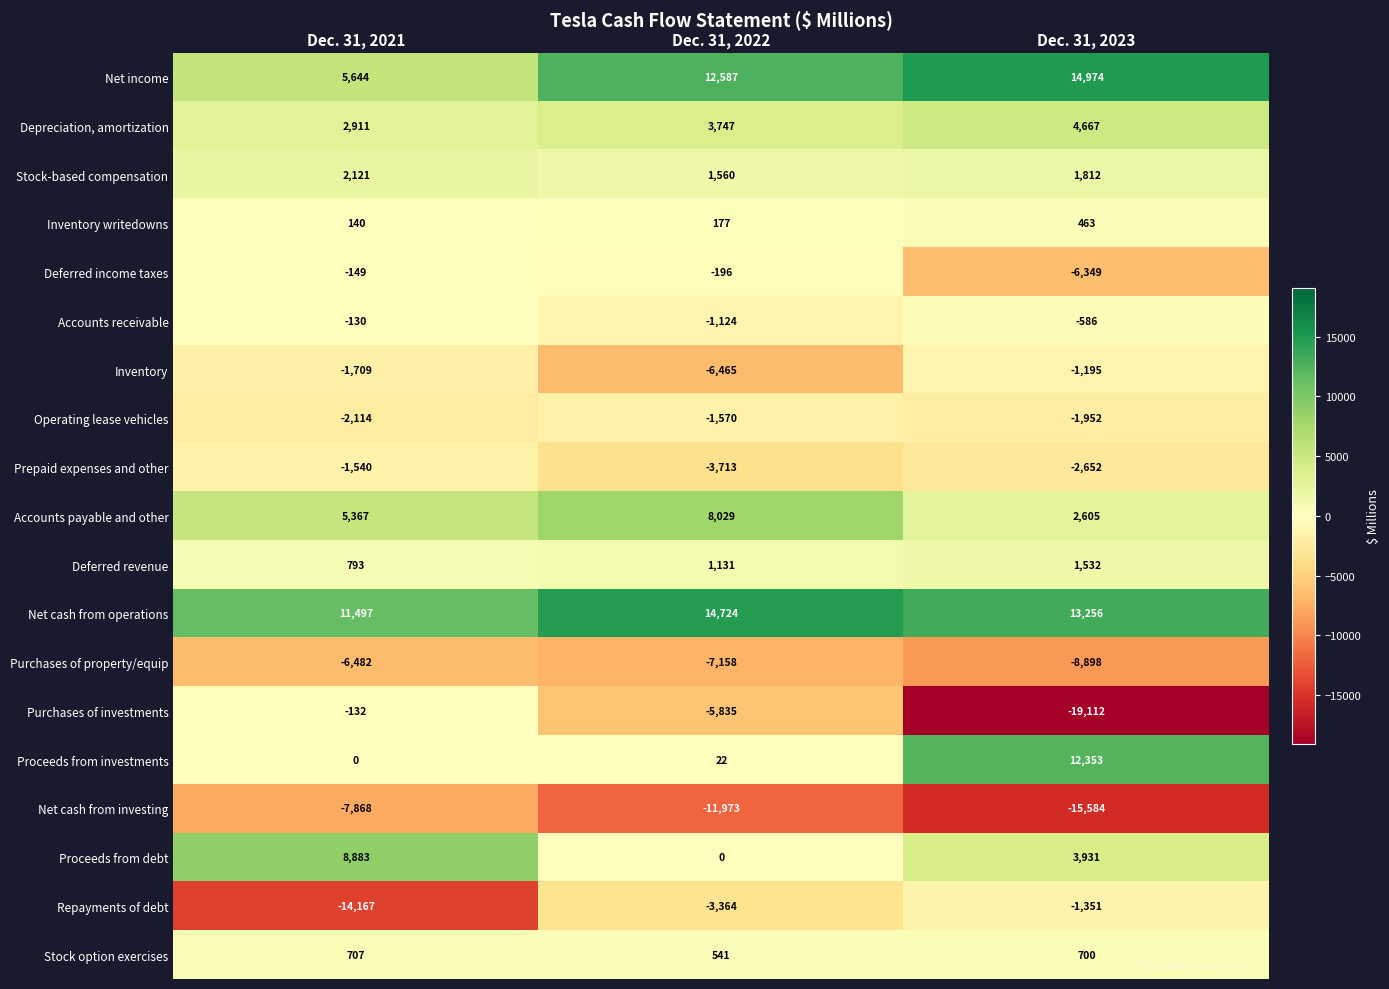

Which label corresponds to the smallest value in the chart?

Dec. 31, 2023